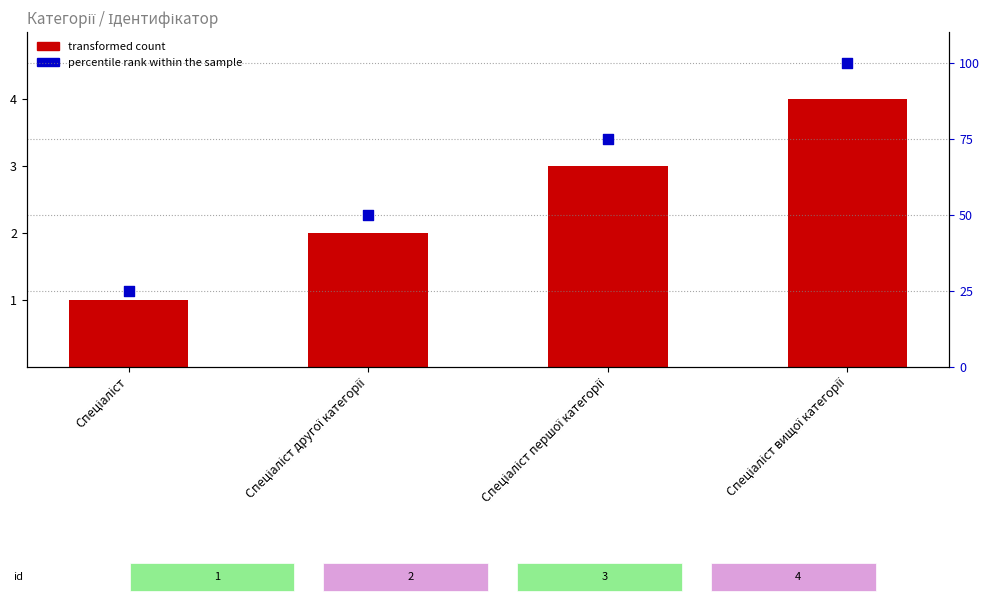

Which series has the largest total across all categories?

percentile rank within the sample